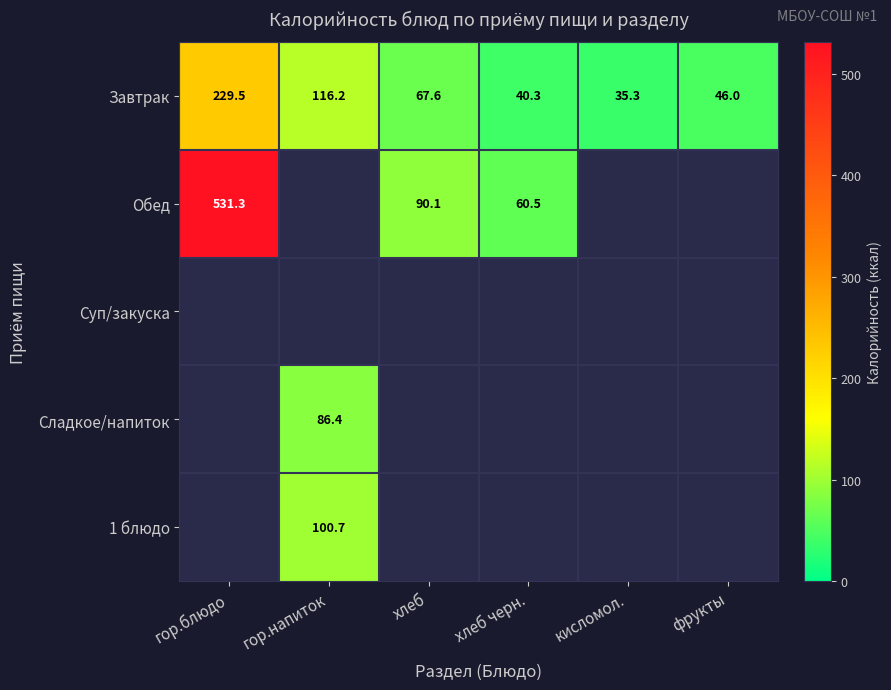

Which category has the highest value in the Завтрак series?

гор.блюдо